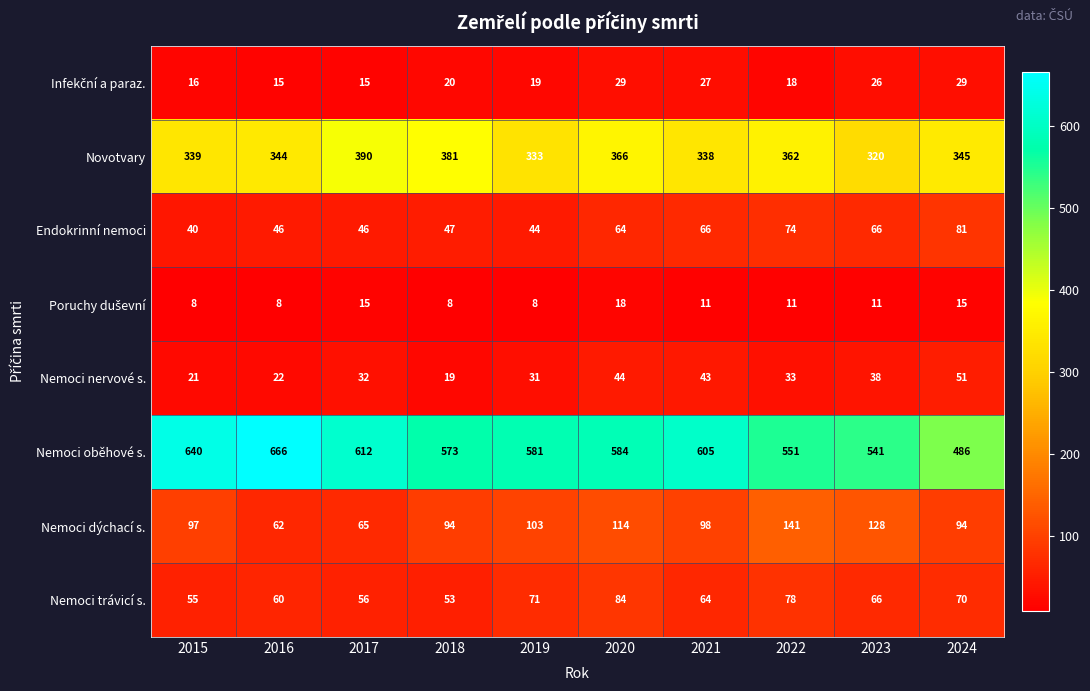

What is the average value of the Nemoci trávicí s. series?

66